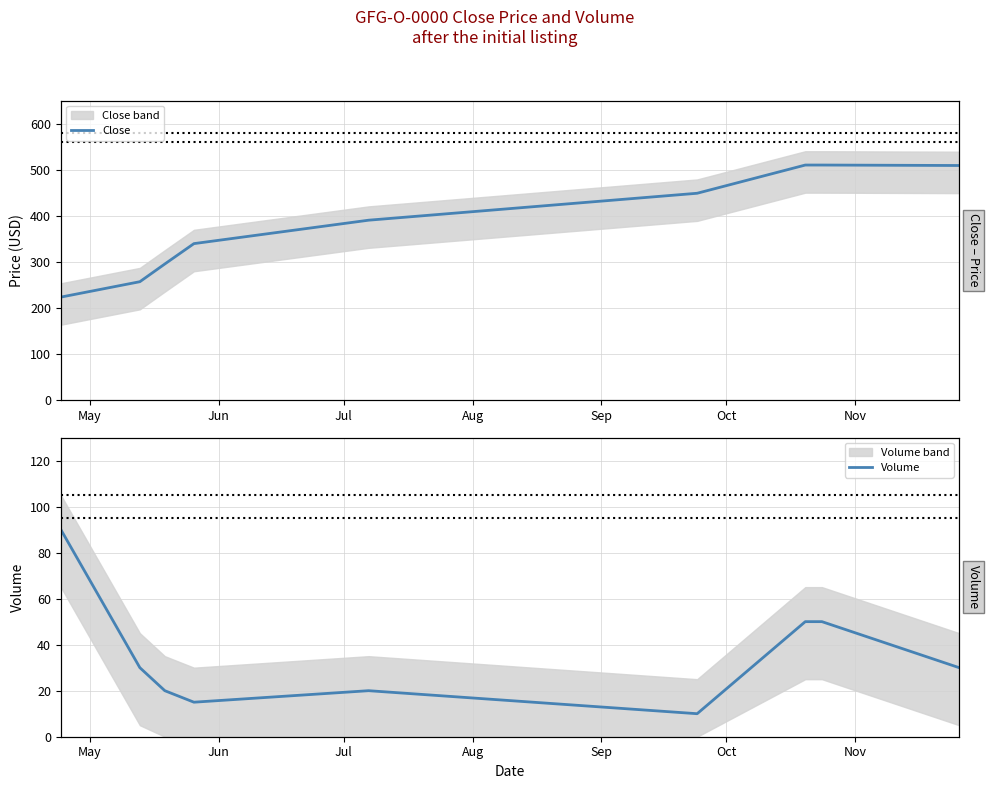

The Volume series shows 142.0 at May. True or false?

False